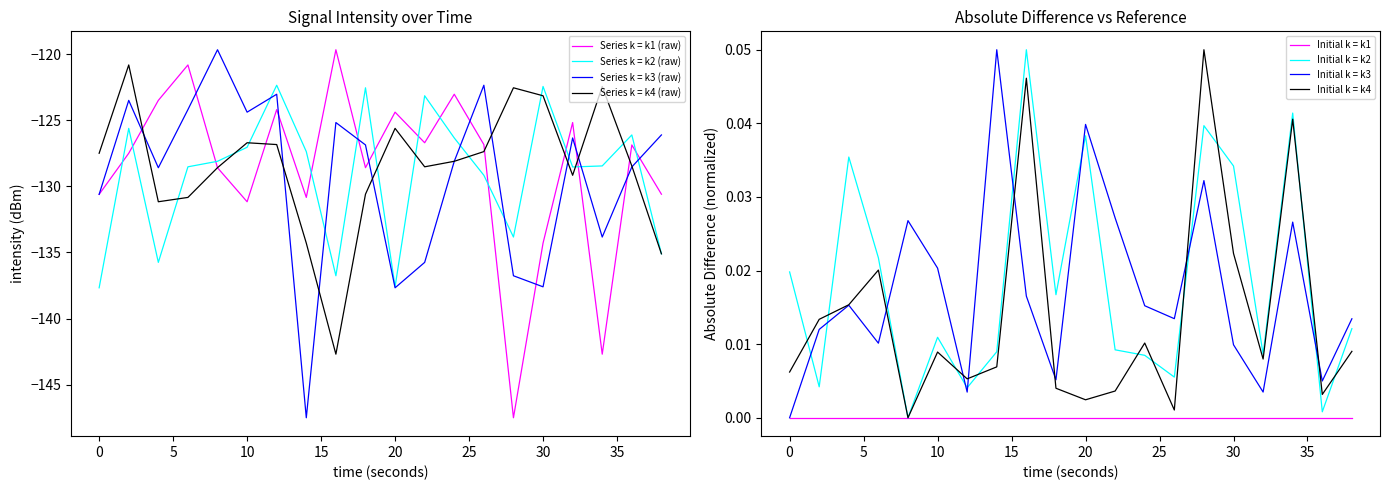

What is the difference between the highest and lowest values at 30?

15.2